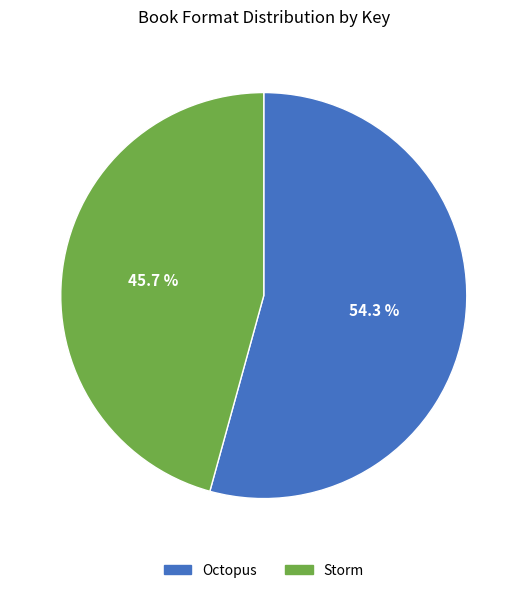

To the nearest percent, what portion does Octopus represent?

54%